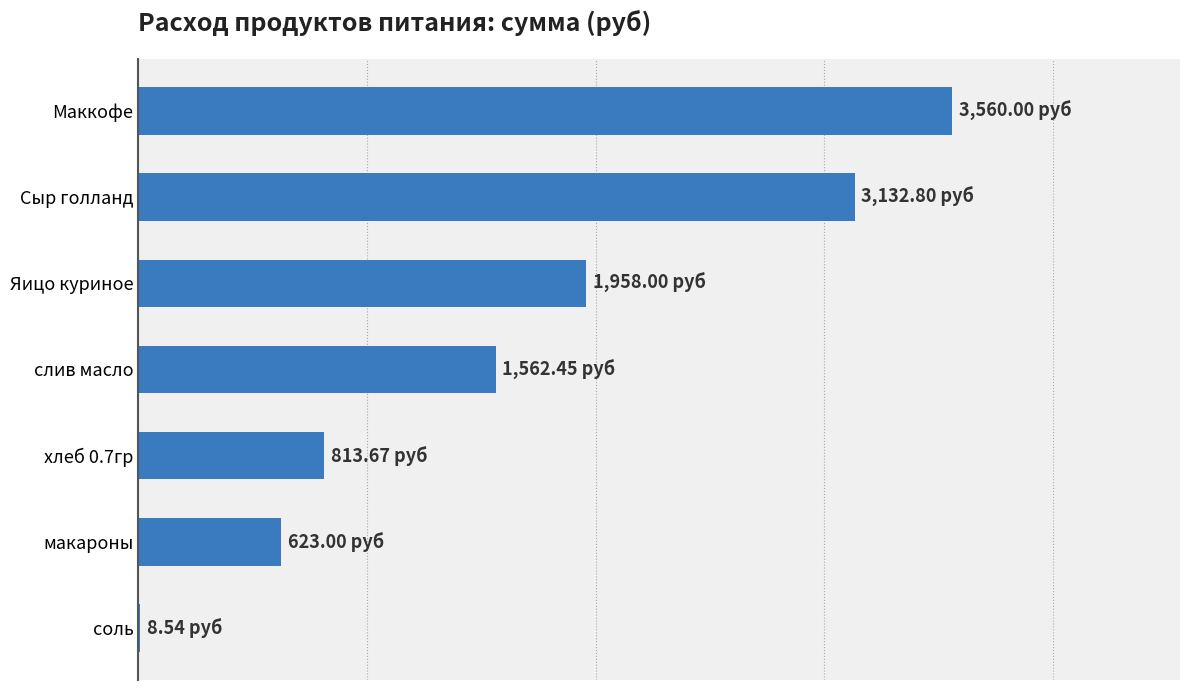

Where does the data first go above 1562?

слив масло